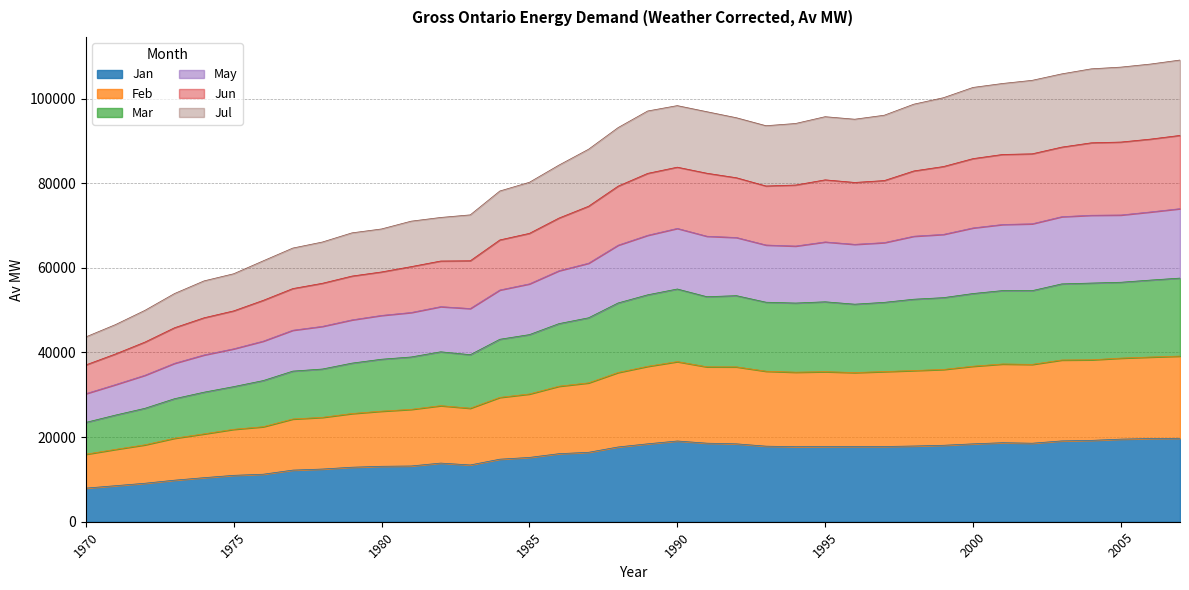

The value of Jan at 1995 is 17761. True or false?

True